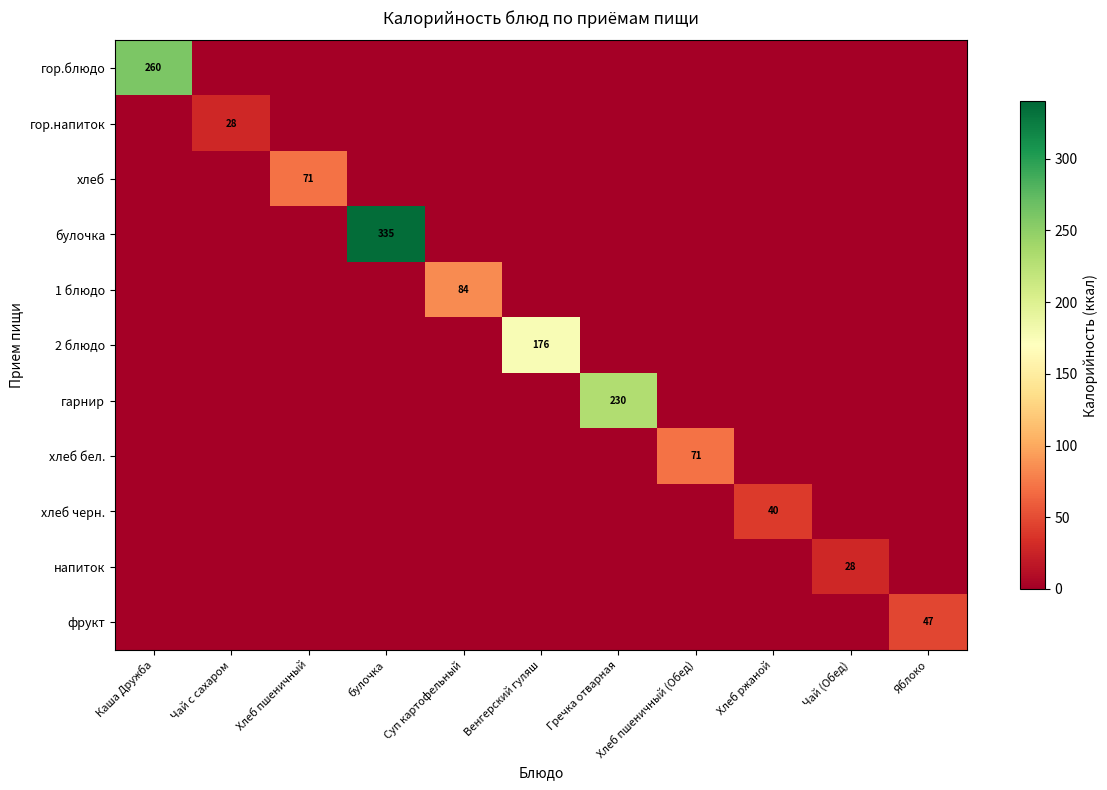

Is it true that хлеб equals 38 at Хлеб пшеничный?

False